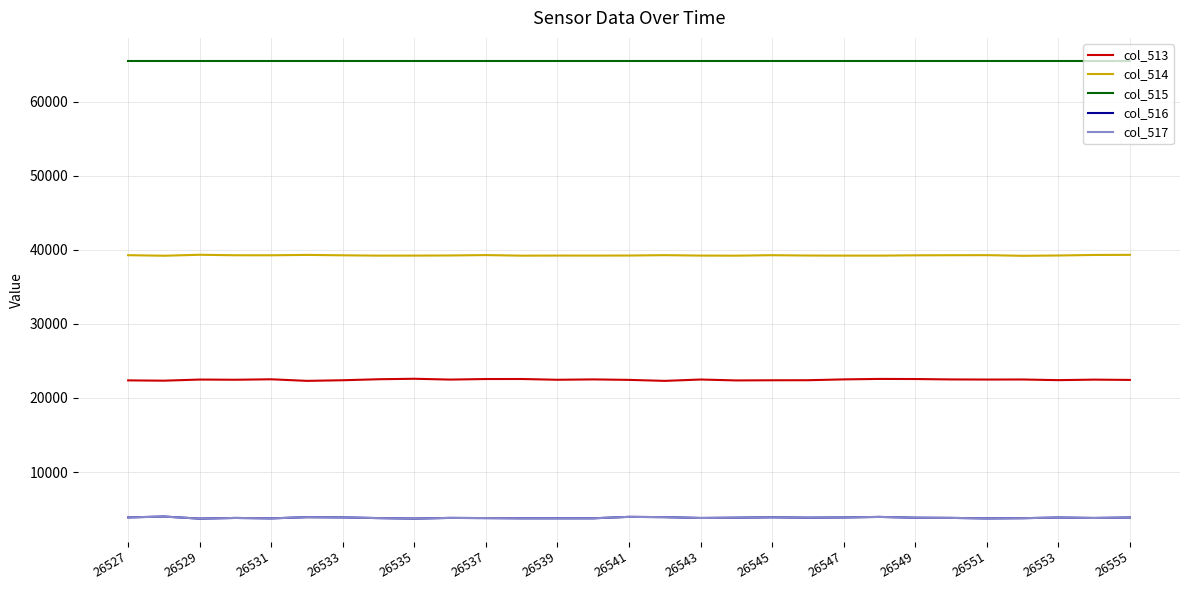

What is the minimum value for col_514?

39199